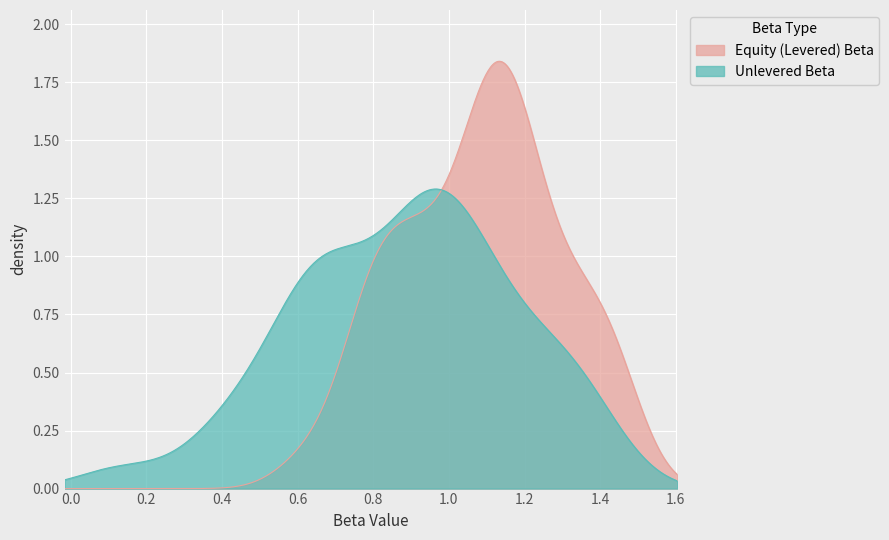

True or false: Equity (Levered) Beta and Unlevered Beta intersect in this chart.

True